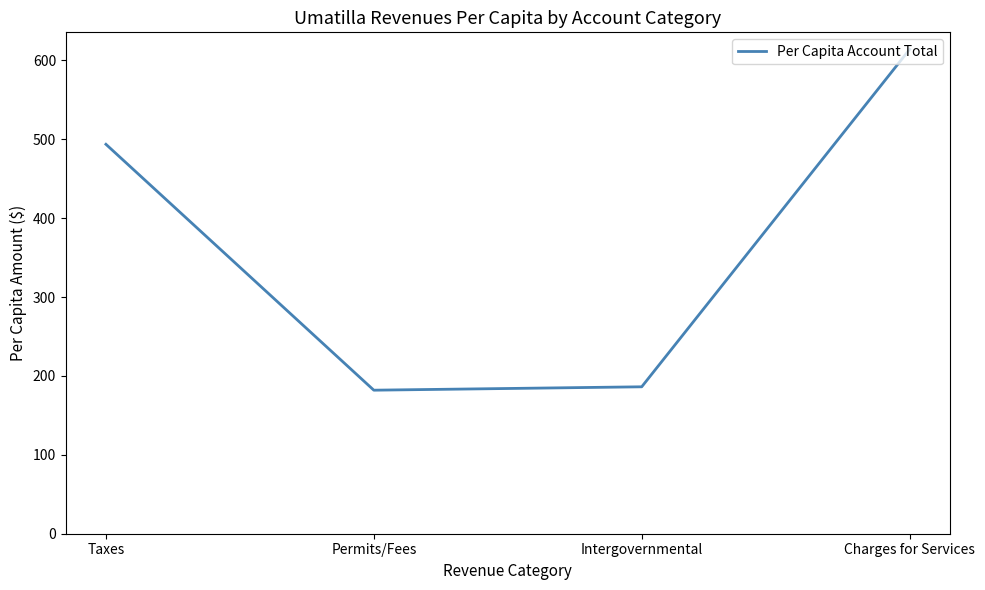

What is the minimum value shown in the chart?

182.0